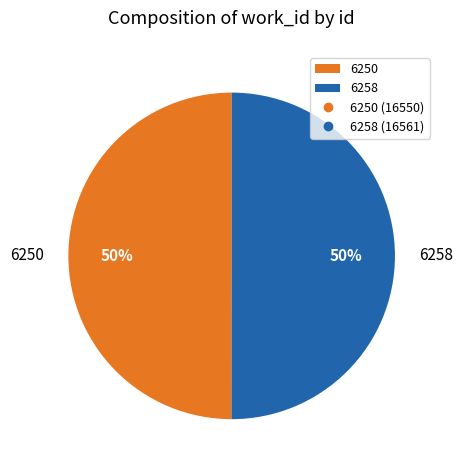

To the nearest percent, what is the combined percentage of 6250 and 6258?

100%